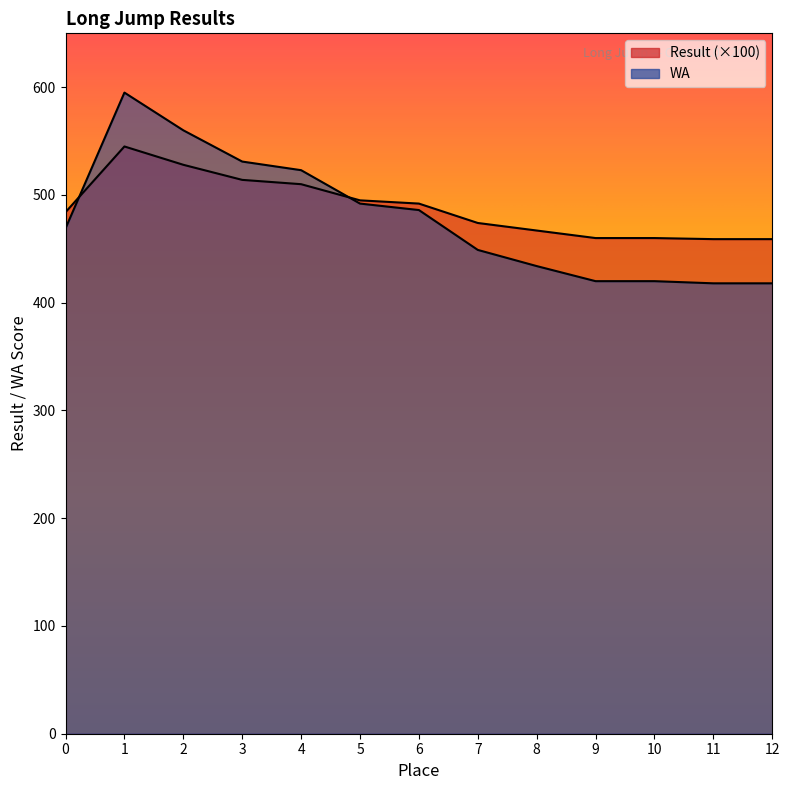

What is the greatest value displayed?

595.0